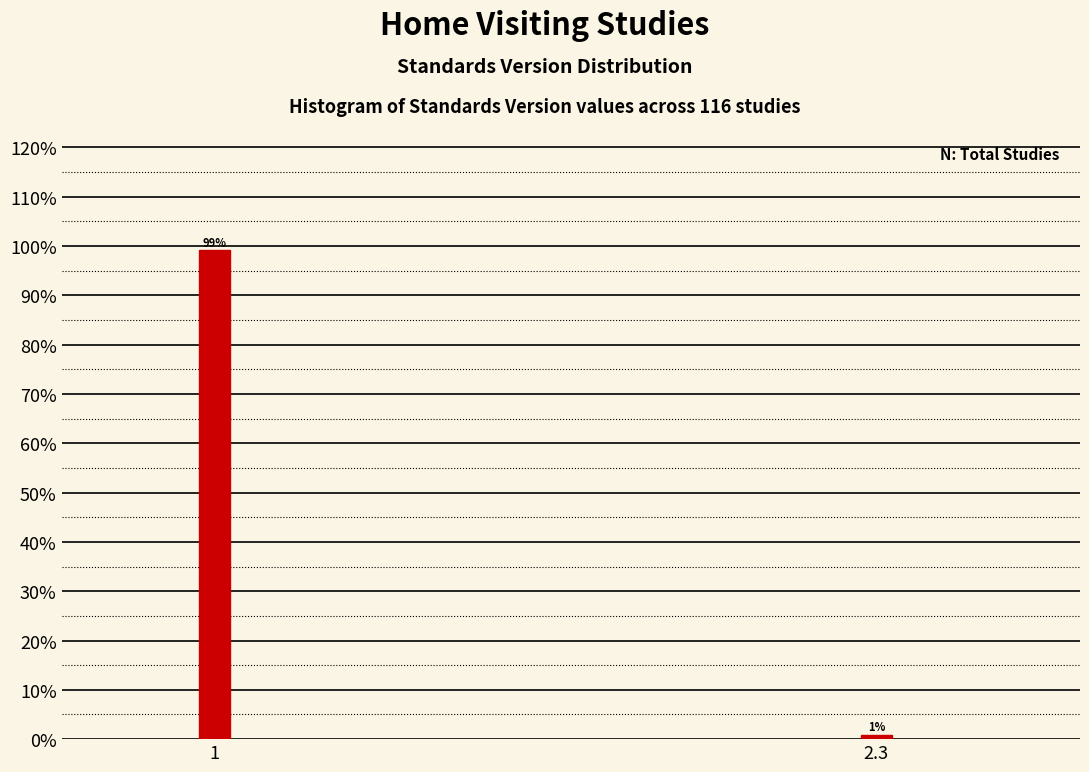

List the labels in order of value, smallest first.

2.3, 1